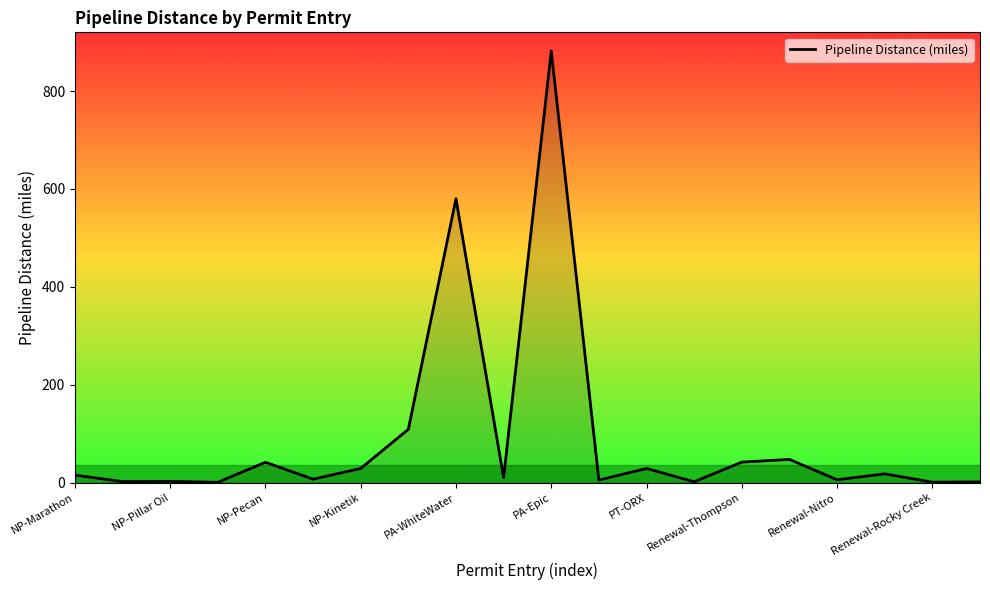

What is the greatest value displayed?

882.0